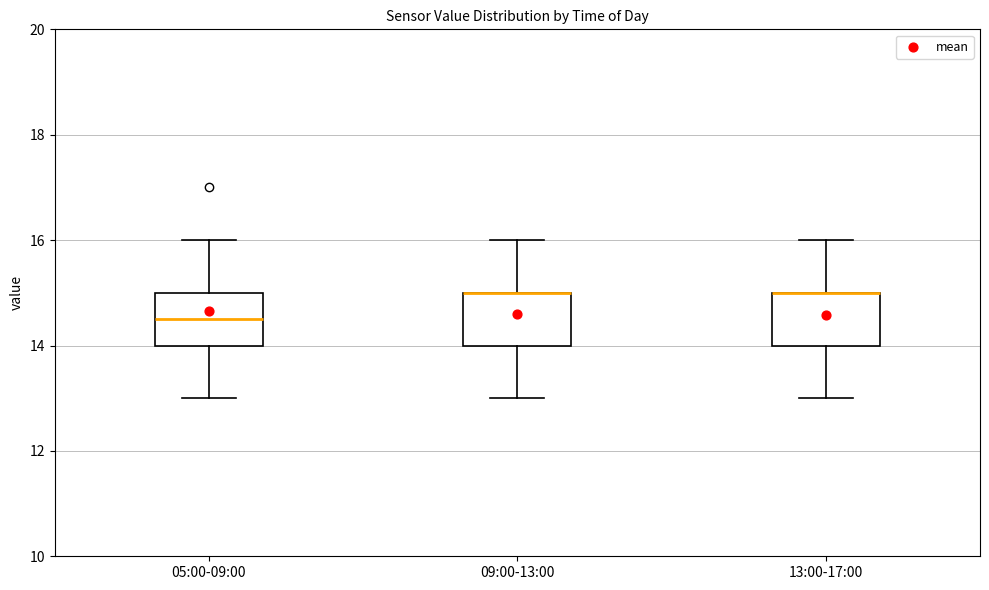

Reading left to right, transcribe this box plot: for each box, give where its median line is, the range the box spans, and where its two whiskers end, as read against the y-axis. The values are not printed on the chart, so give them approximately, as read against the axis.

05:00-09:00: median 14.6, box 14.0 to 15.0, whiskers 13.0 to 16.0
09:00-13:00: median 15.0 (drawn on the box's upper edge), box 14.0 to 15.0, whiskers 13.0 to 16.0
13:00-17:00: median 15.0 (drawn on the box's upper edge), box 14.0 to 15.0, whiskers 13.0 to 16.0